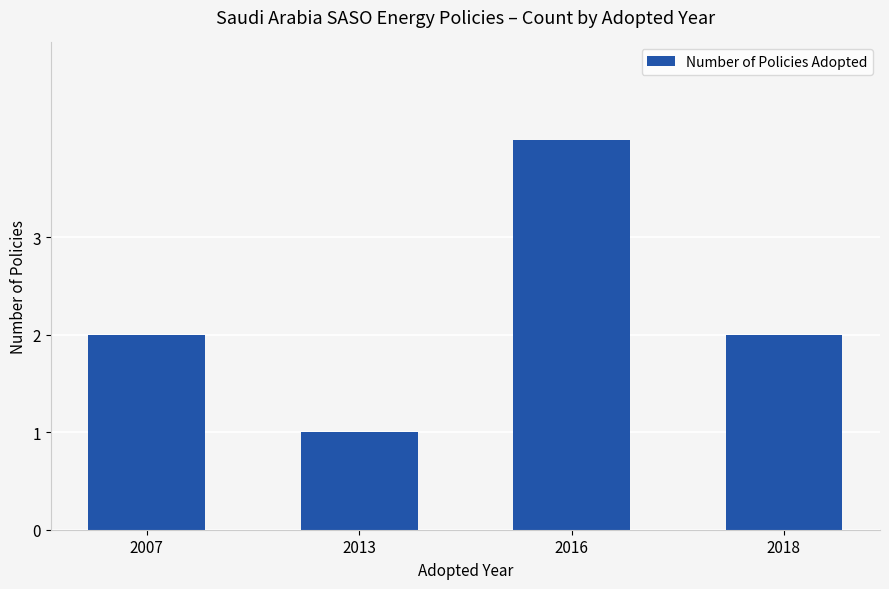

True or false: the data shows 1 at 2007.

False